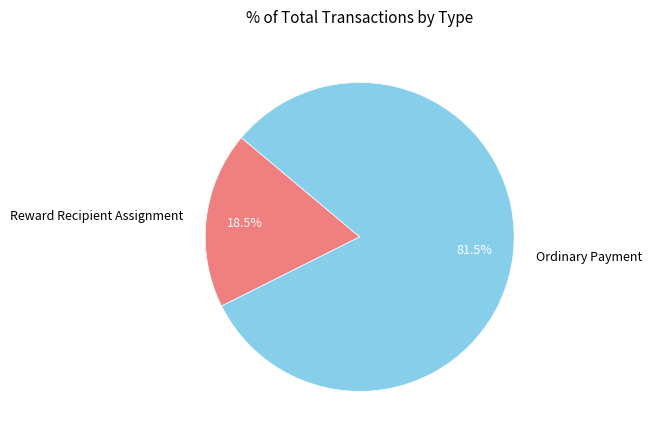

What percentage is NOT represented by Reward Recipient Assignment?

81.5%